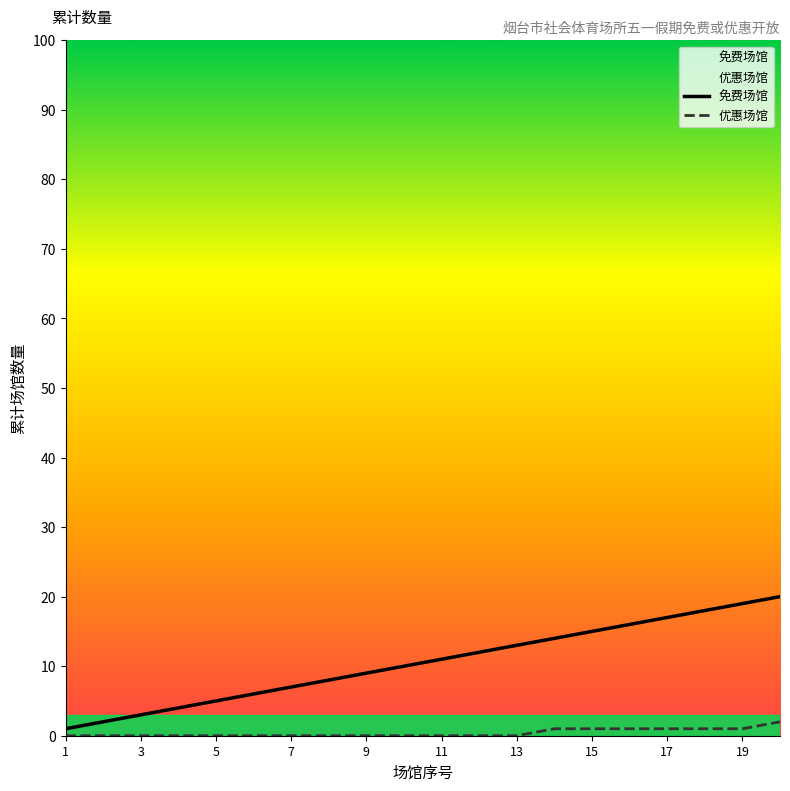

What is the difference between the maximum and minimum values in the 免费场馆 series?

19